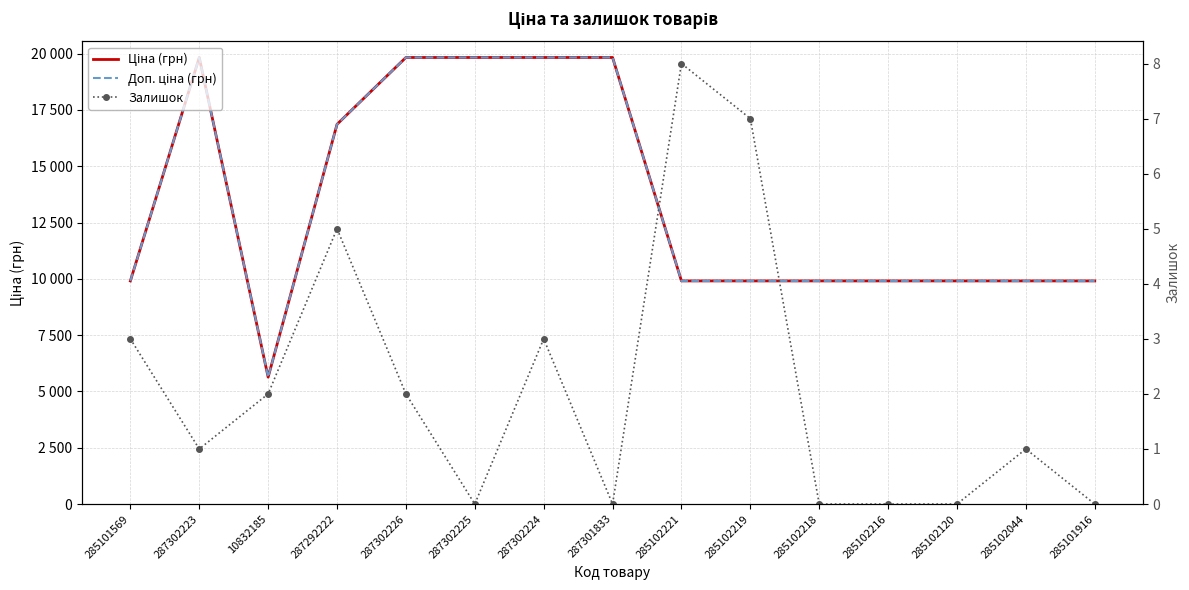

Where is Доп. ціна (грн) nearest to the value 12733?

285101569